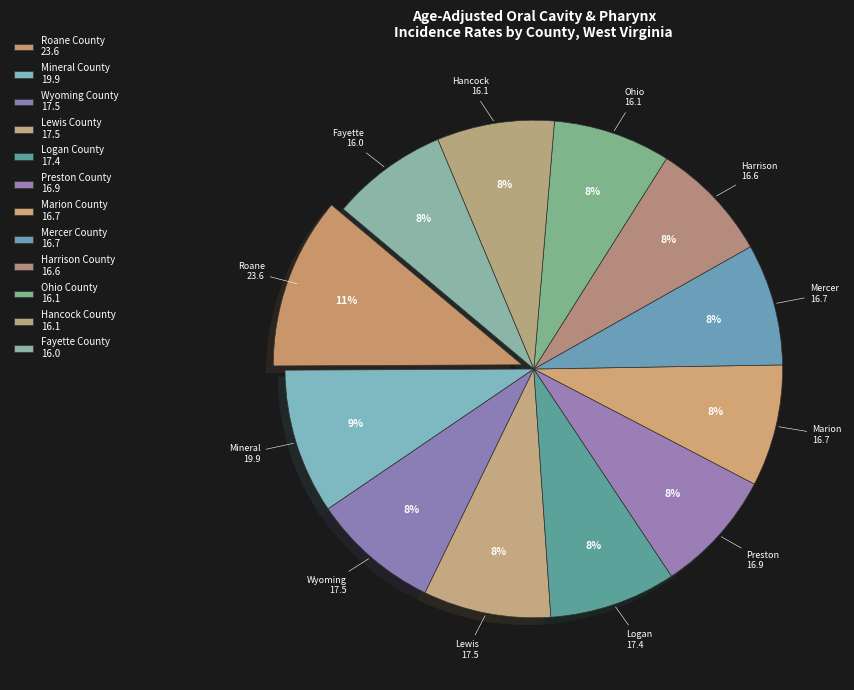

Approximately how many times larger is the value at Logan County compared to Mineral County?

0.9